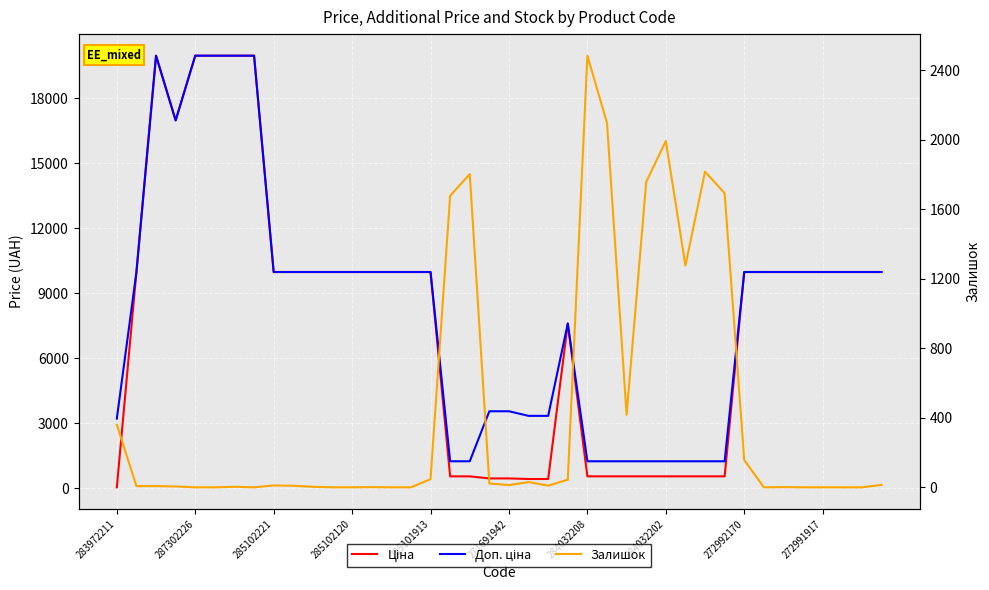

The value of Доп. ціна at 18 is 1235.4. True or false?

True